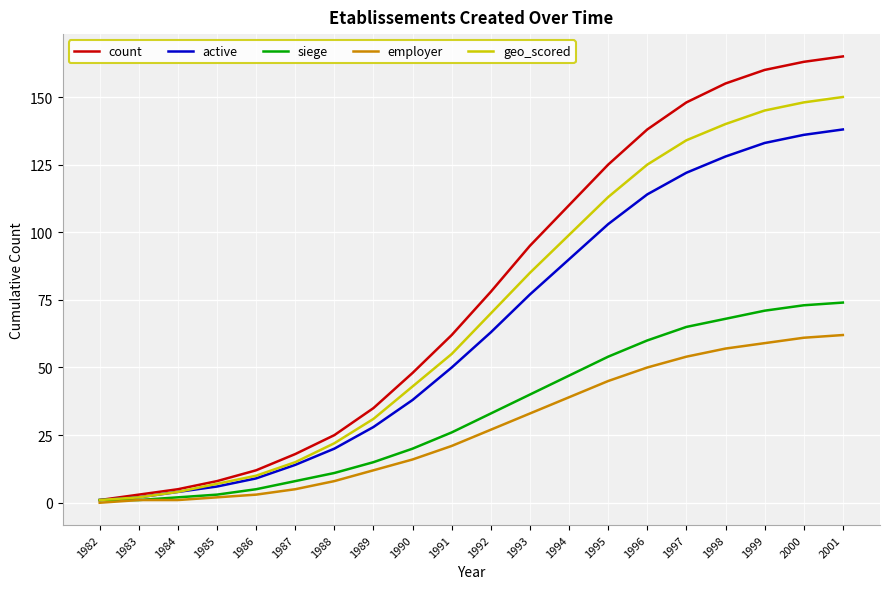

What is the highest value of the count series?

165